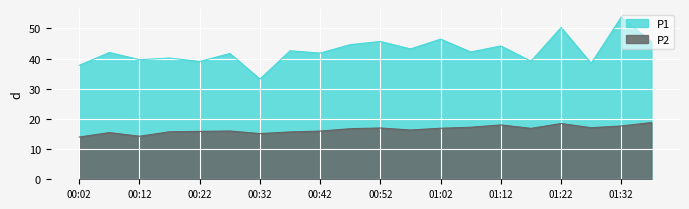

At which label does P2 first exceed 16?

00:47